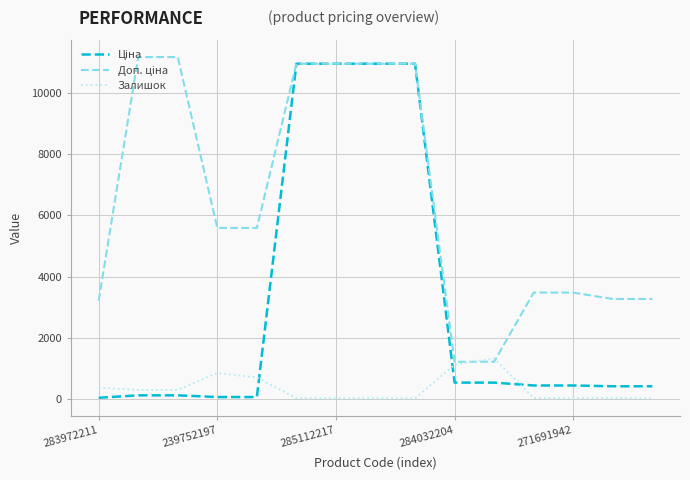

What is the value of the Залишок point at the 8th from the left?

17.0